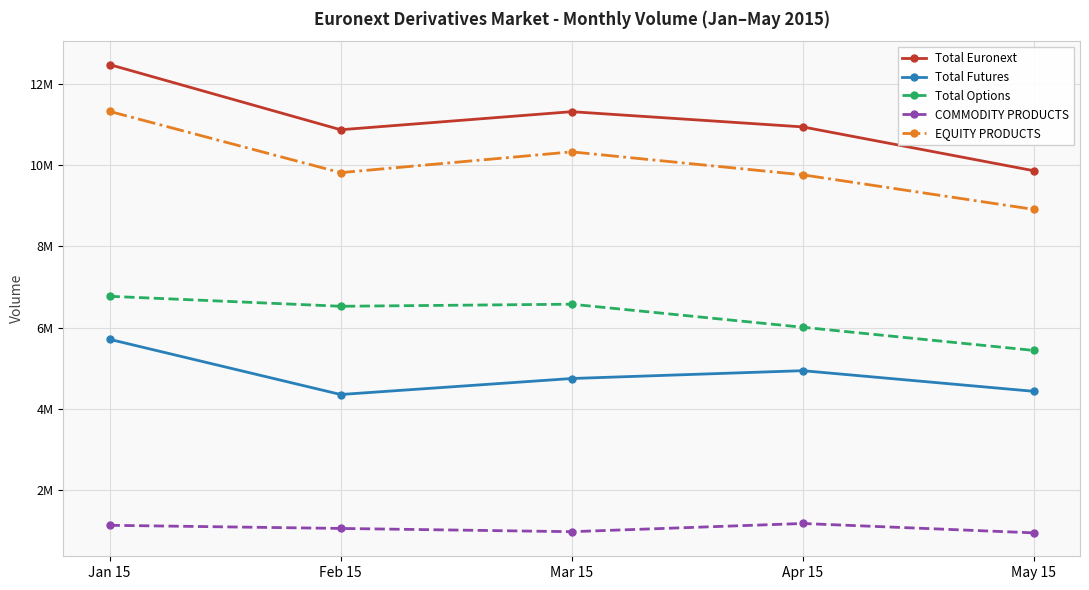

At which category is the sum across all series the highest?

Jan 15